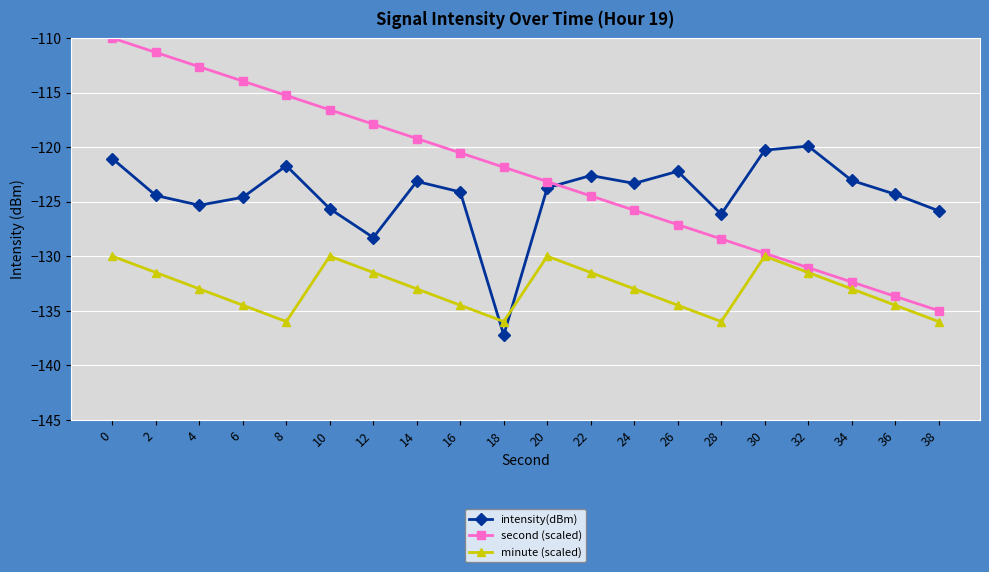

List the series in order of their peak value, lowest first.

minute (scaled), intensity(dBm), second (scaled)